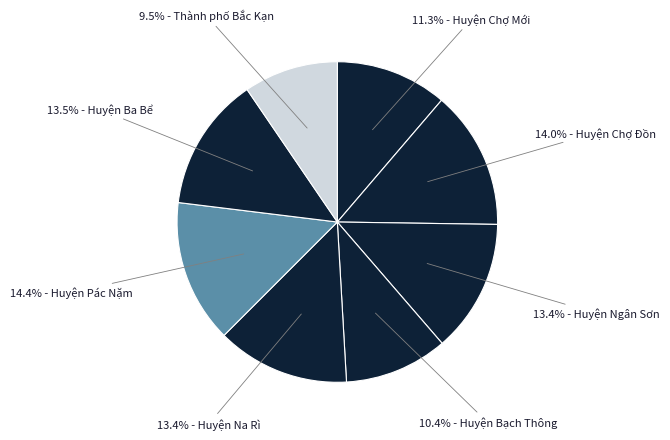

How many segments does this pie chart have?

8